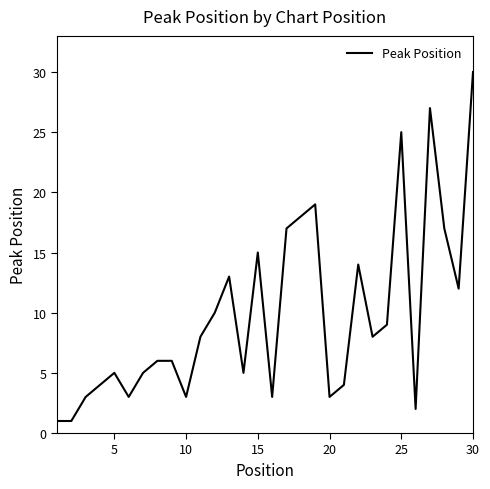

What is the maximum value shown in the chart?

30